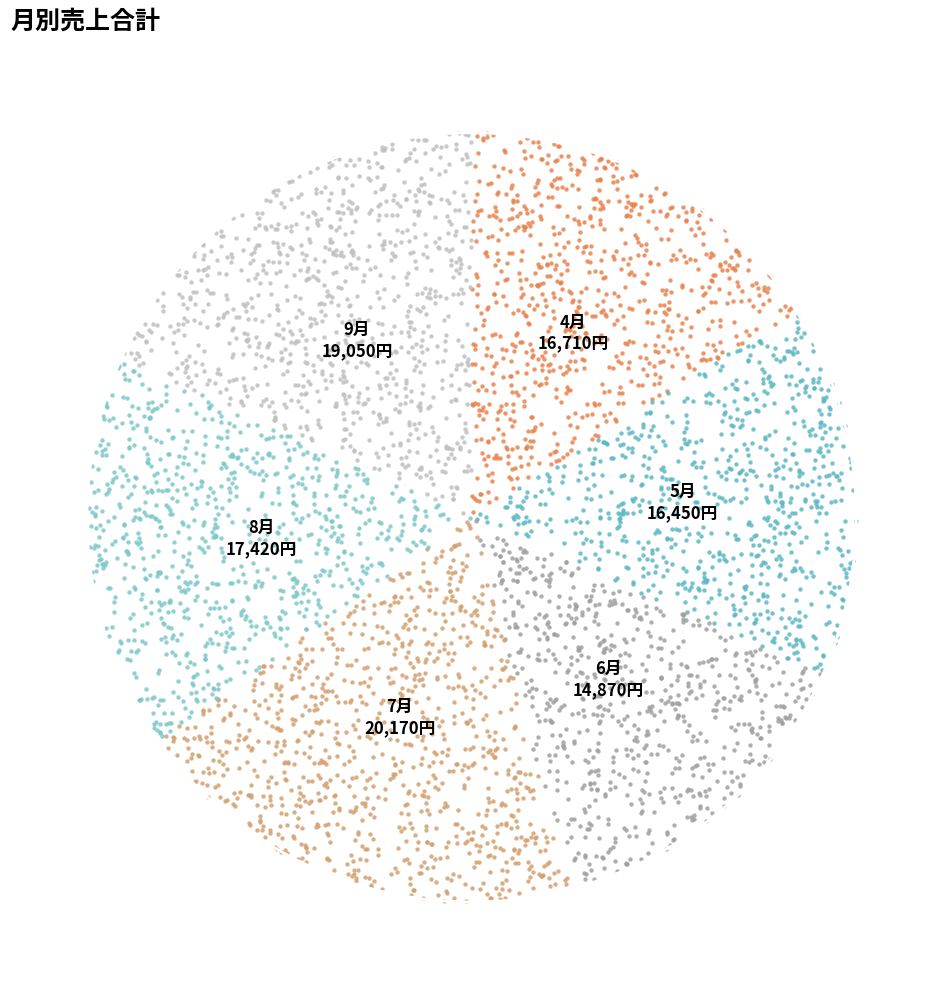

Rank the categories by value from highest to lowest.

7月, 9月, 8月, 4月, 5月, 6月